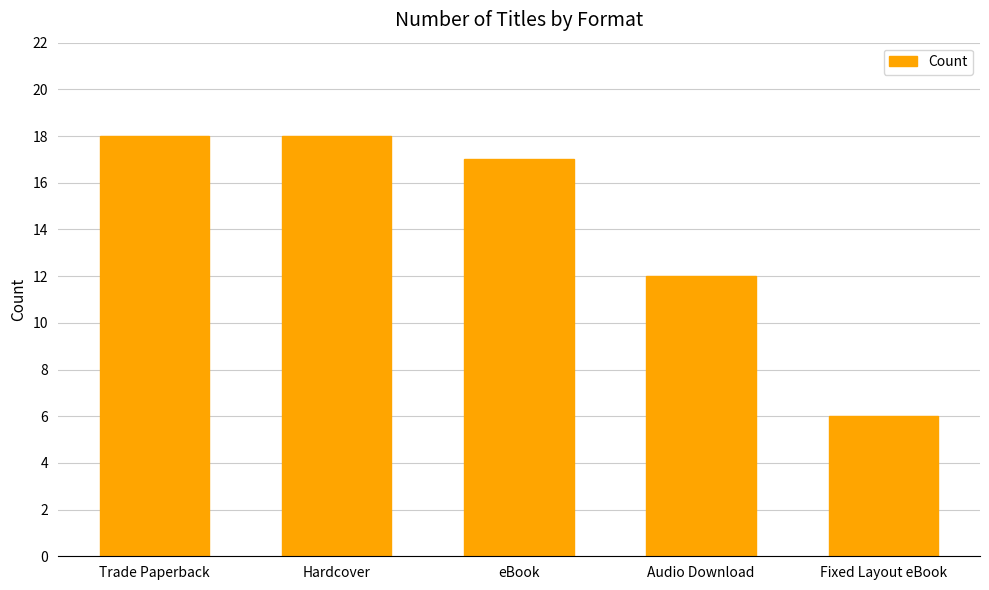

What is the value of the 5th bar from the left?

6